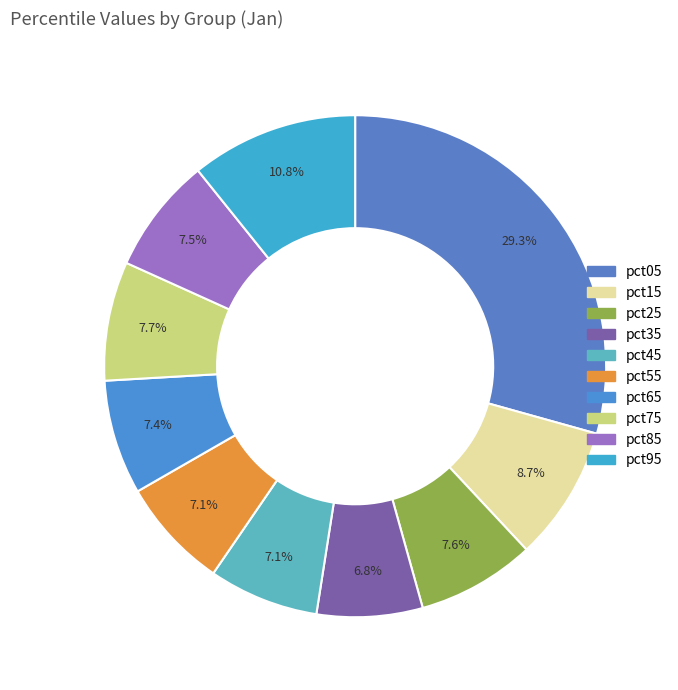

How many segments does this pie chart have?

10